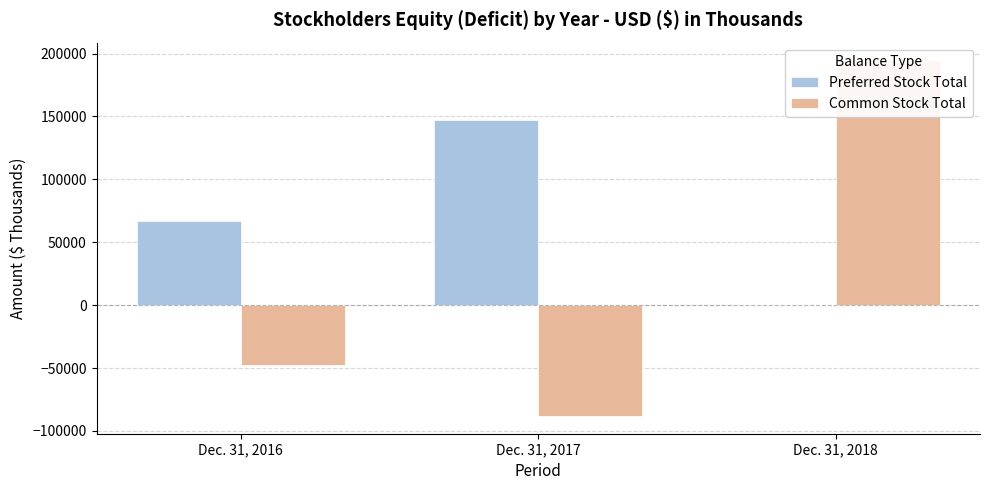

The Preferred Stock Total series shows -63385 at Dec. 31, 2018. True or false?

False